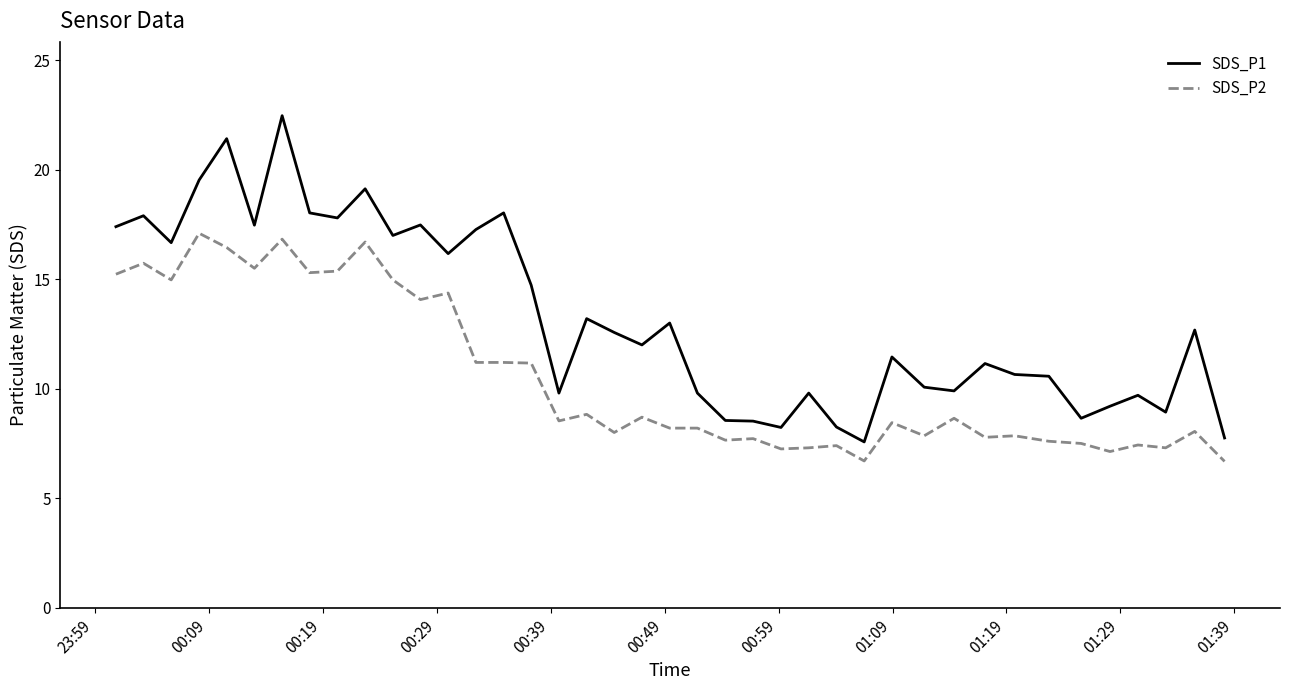

Rank the series by their maximum value, from lowest to highest.

SDS_P2, SDS_P1